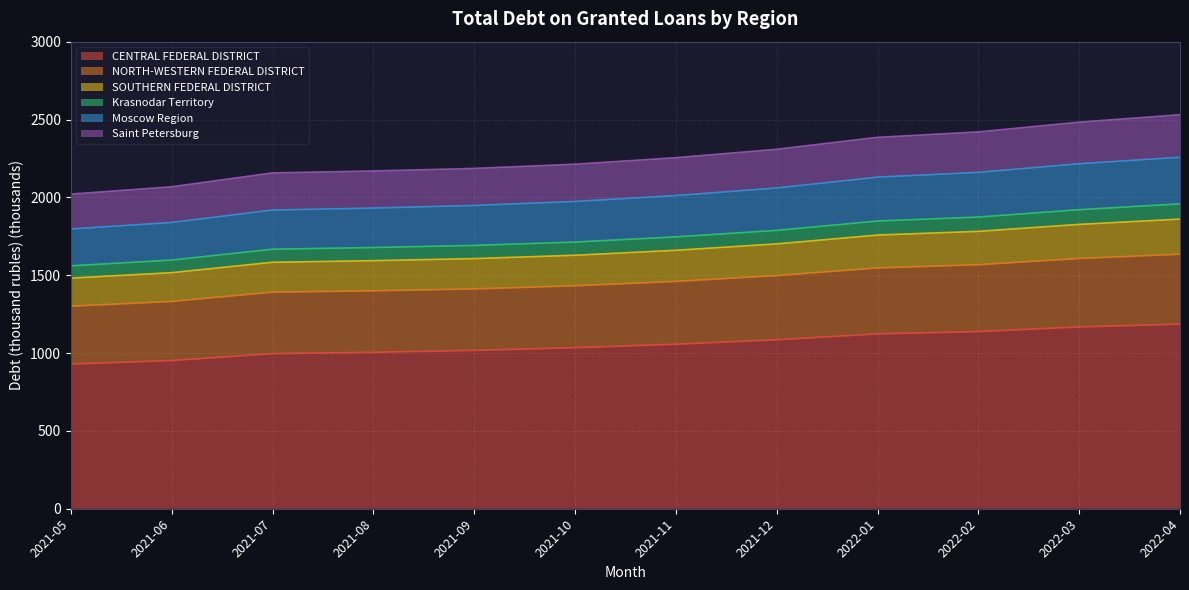

At how many categories does at least one series exceed 2274?

5